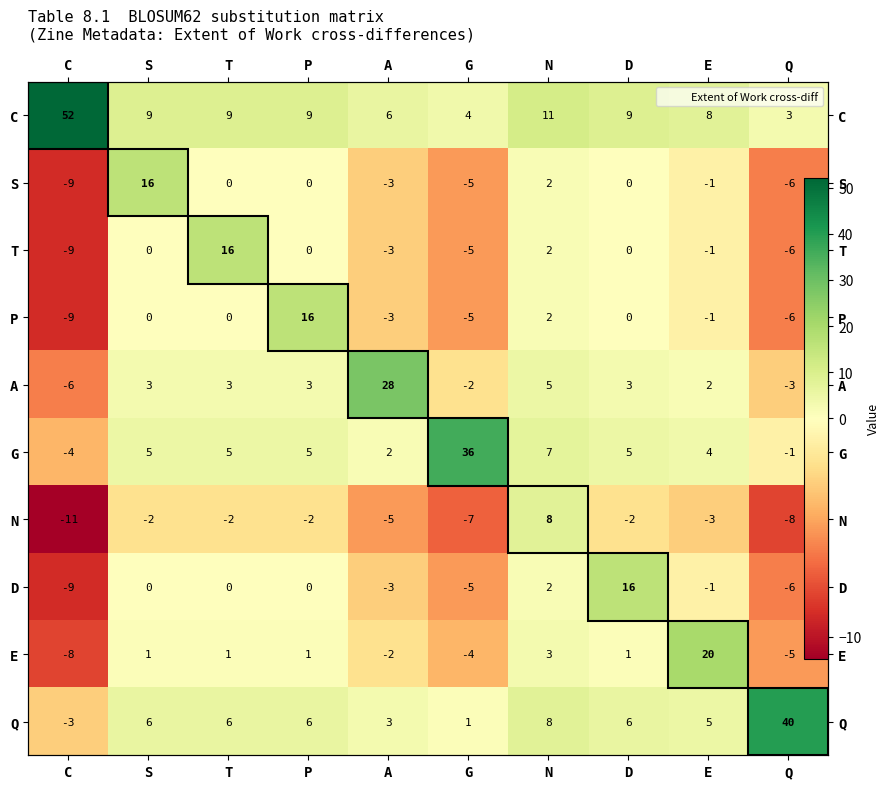

Which series has the largest range (max minus min)?

C